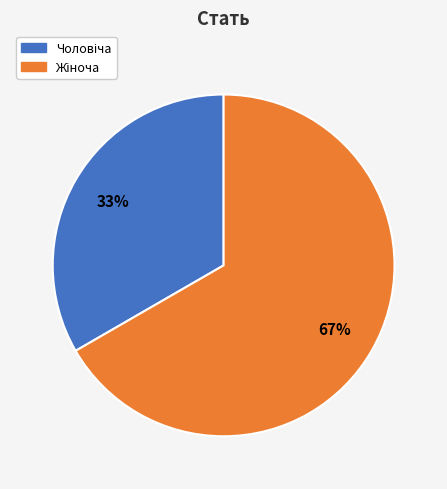

Does any single category account for the majority?

Yes